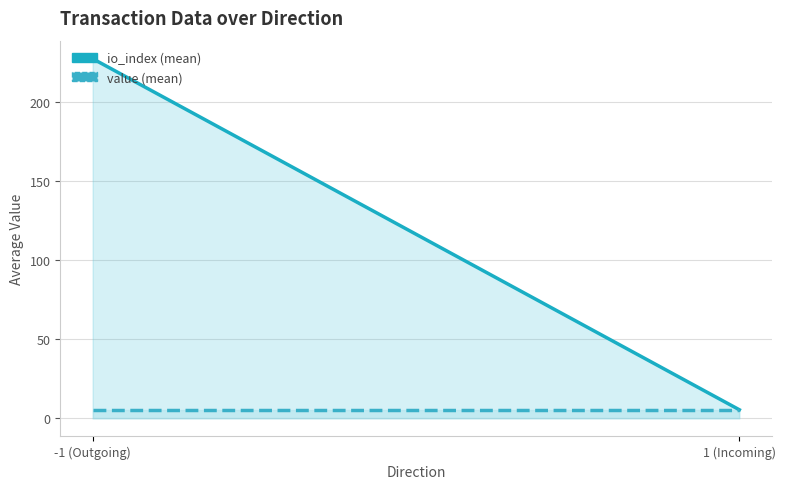

The value of value at -1 is 4.8. True or false?

False